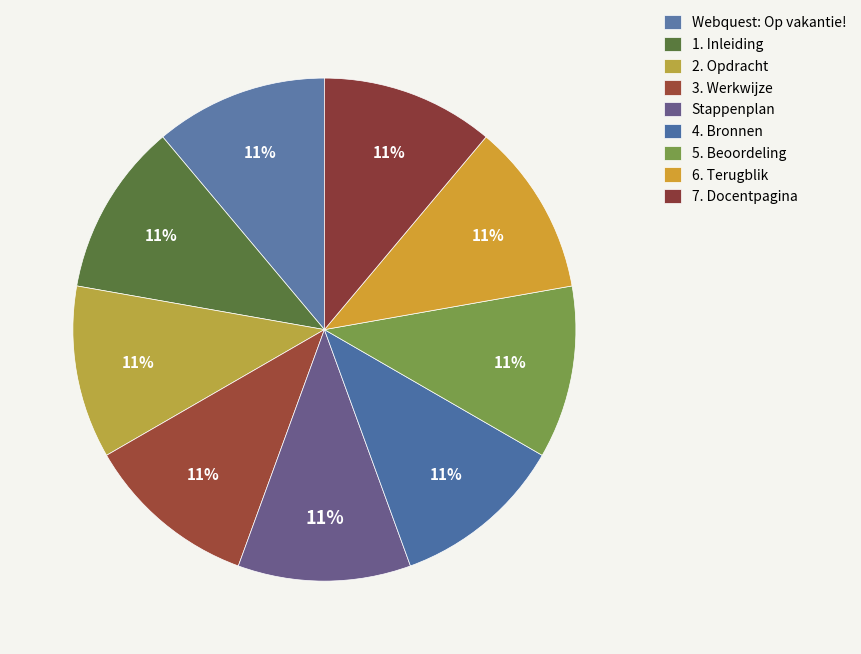

Approximately how many times larger is the value at 7. Docentpagina compared to 2. Opdracht?

1.0